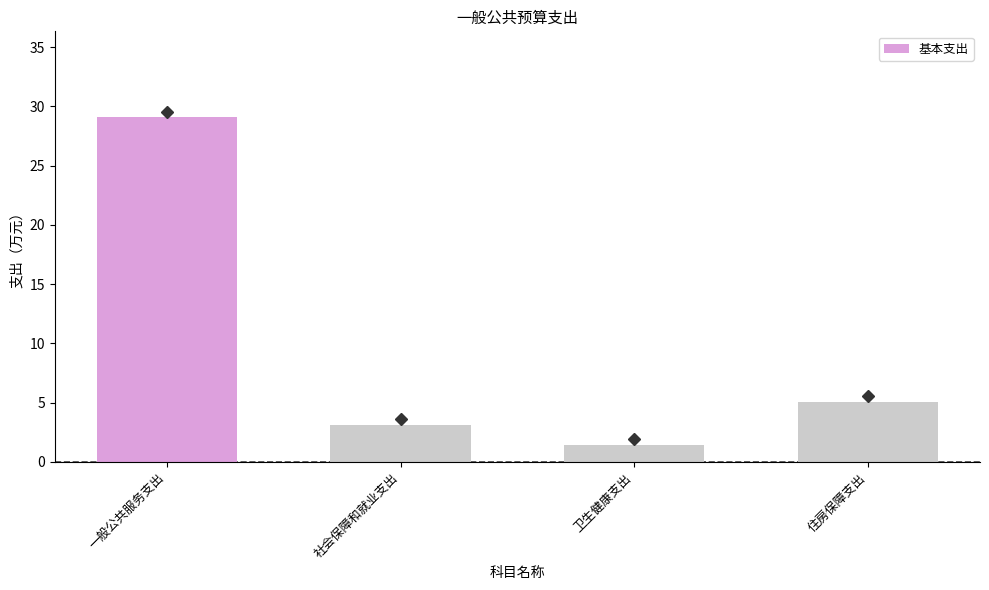

What is the greatest value displayed?

29.1